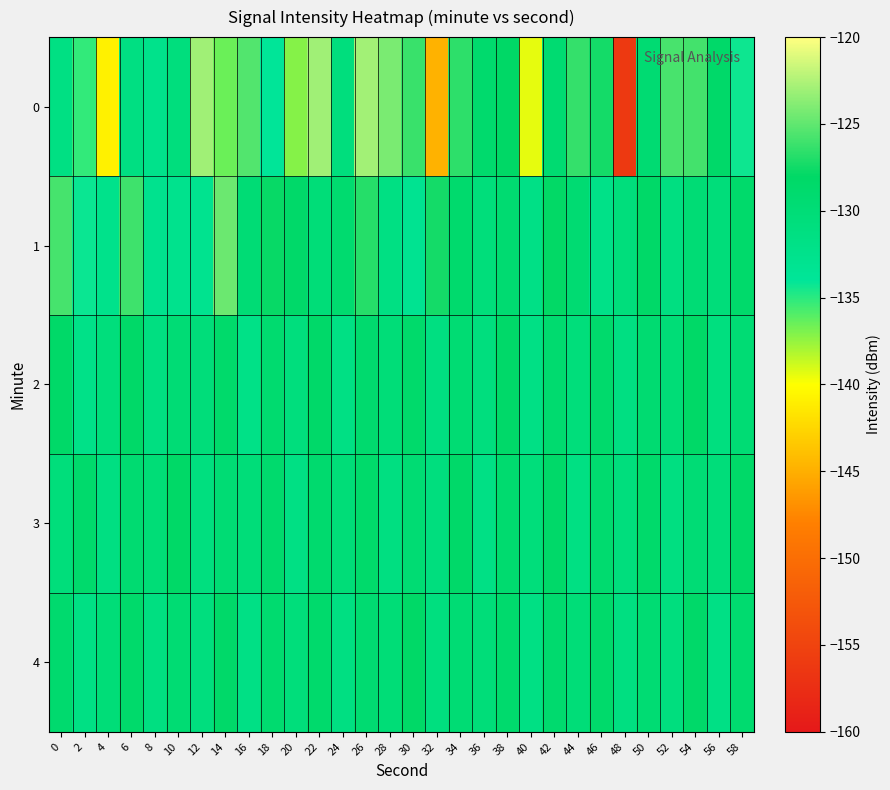

At which category does the chart reach its peak across all series?

26